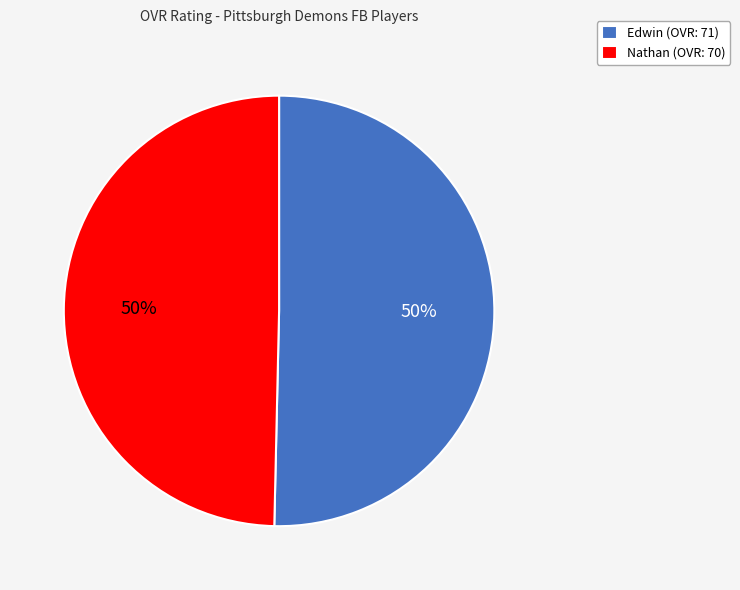

What is the ratio of the value at Edwin (OVR: 71) to the value at Nathan (OVR: 70)?

1.0